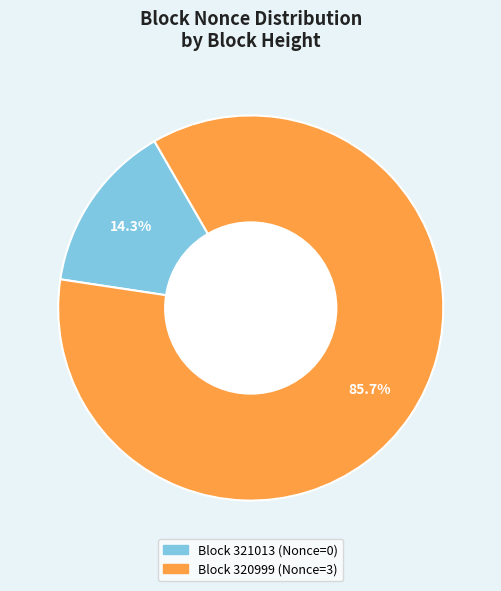

To the nearest percent, what is the difference between the largest and smallest slice percentages?

71%